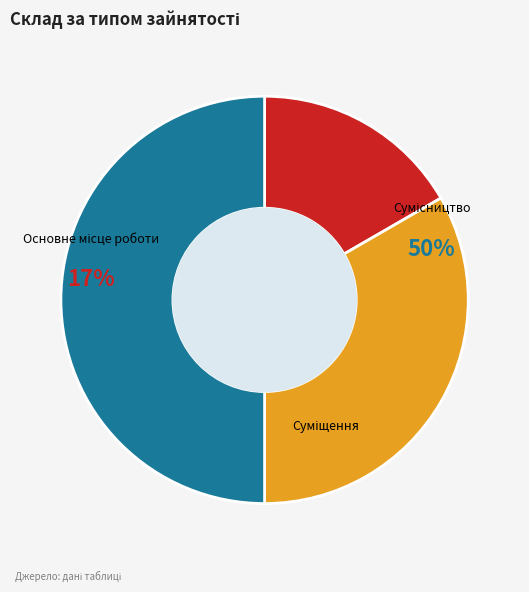

To the nearest percent, what portion does Суміщення represent?

33%